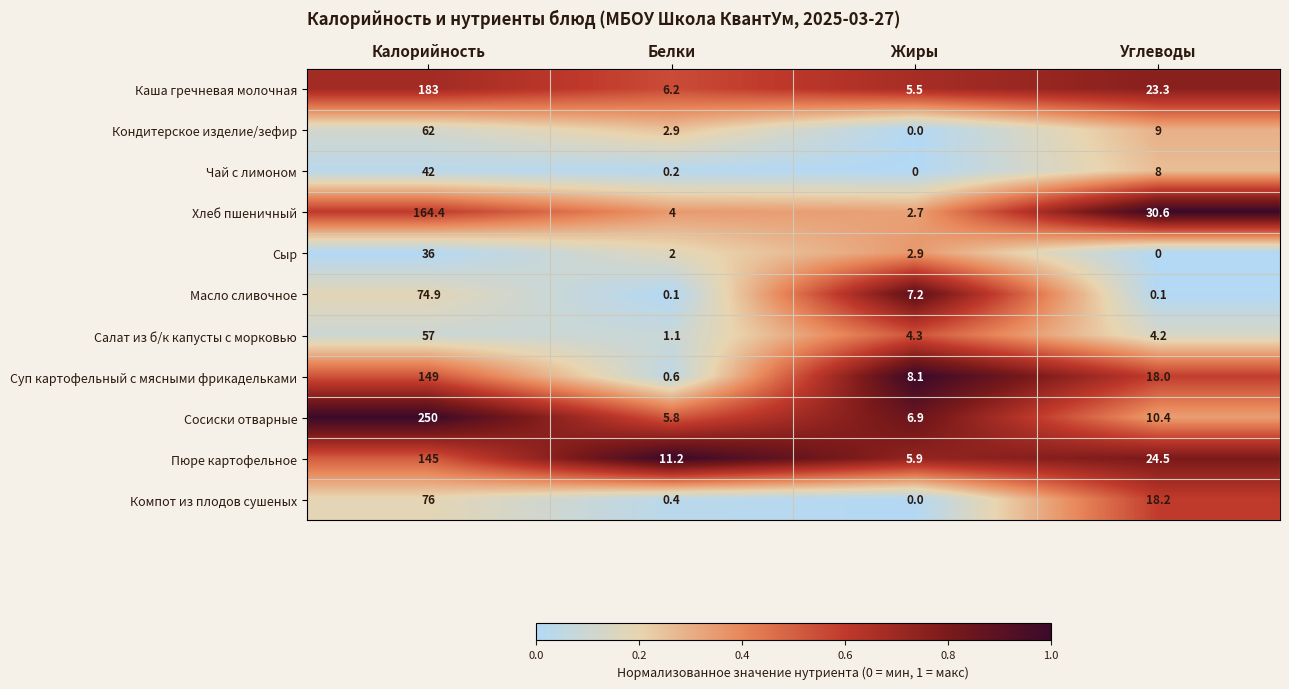

At which category does the chart reach its peak across all series?

Калорийность